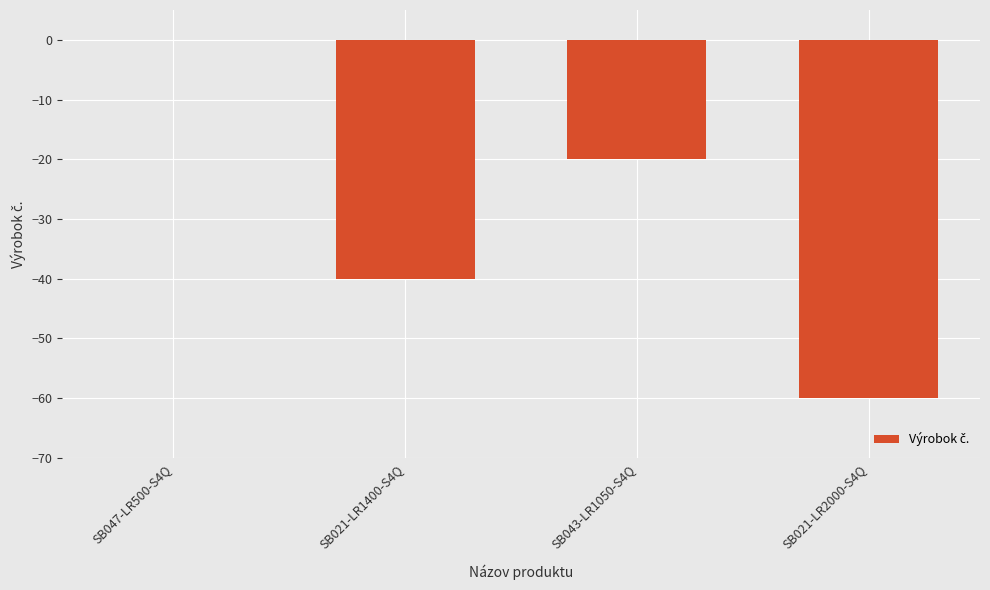

The value at SB047-LR500-S4Q is 29. True or false?

False